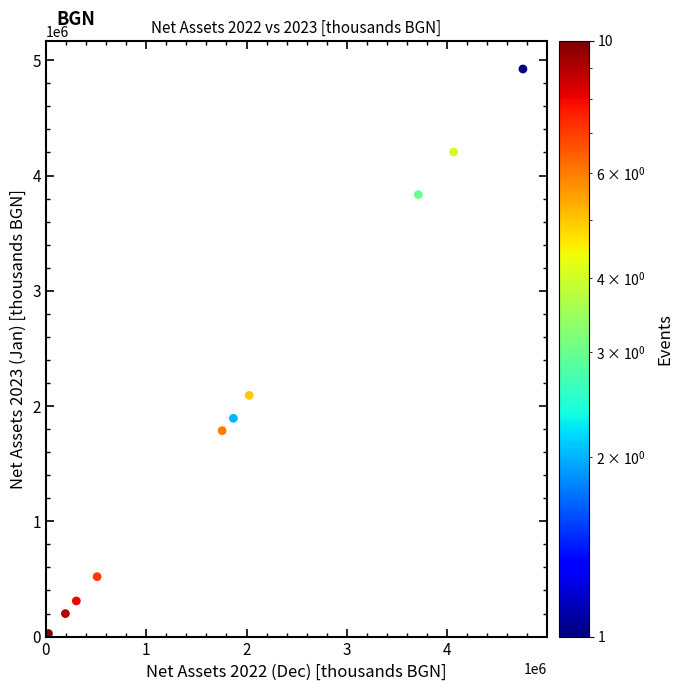

What is the range of X values (max minus min)?

4729847